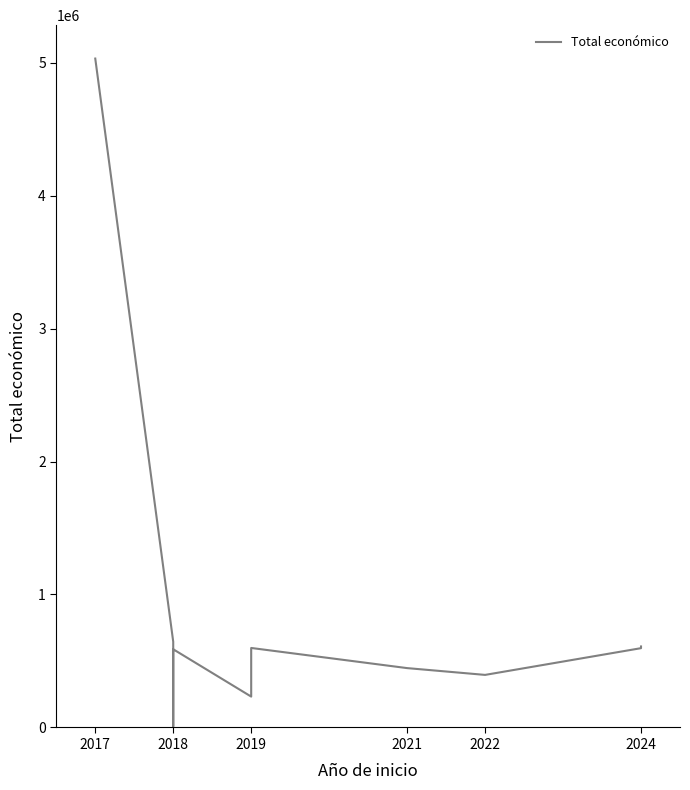

True or false: the data shows 5030236 at 2017.

True